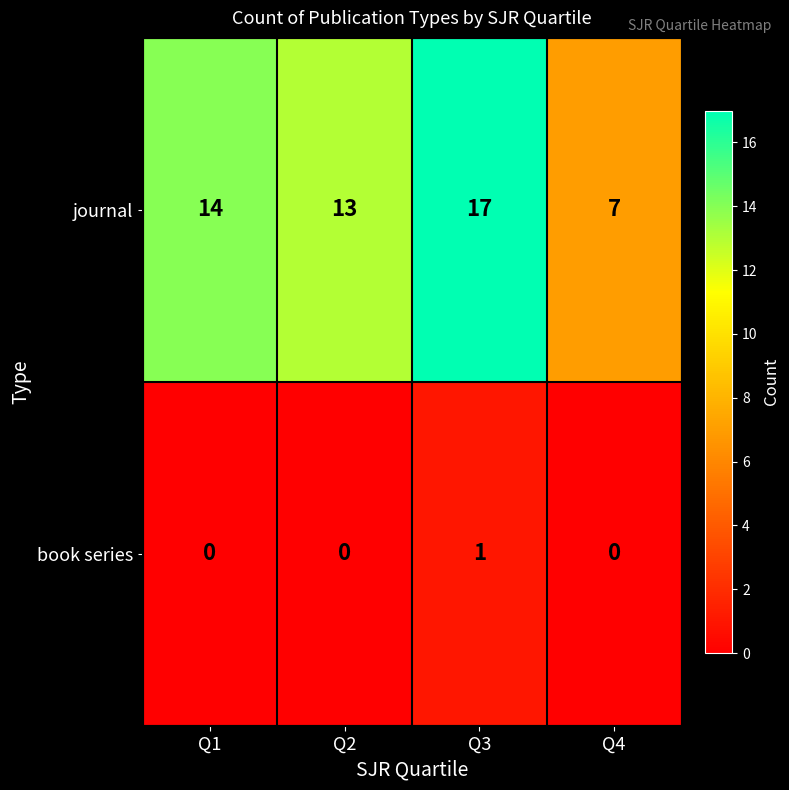

Is it true that book series equals 1 at Q3?

True